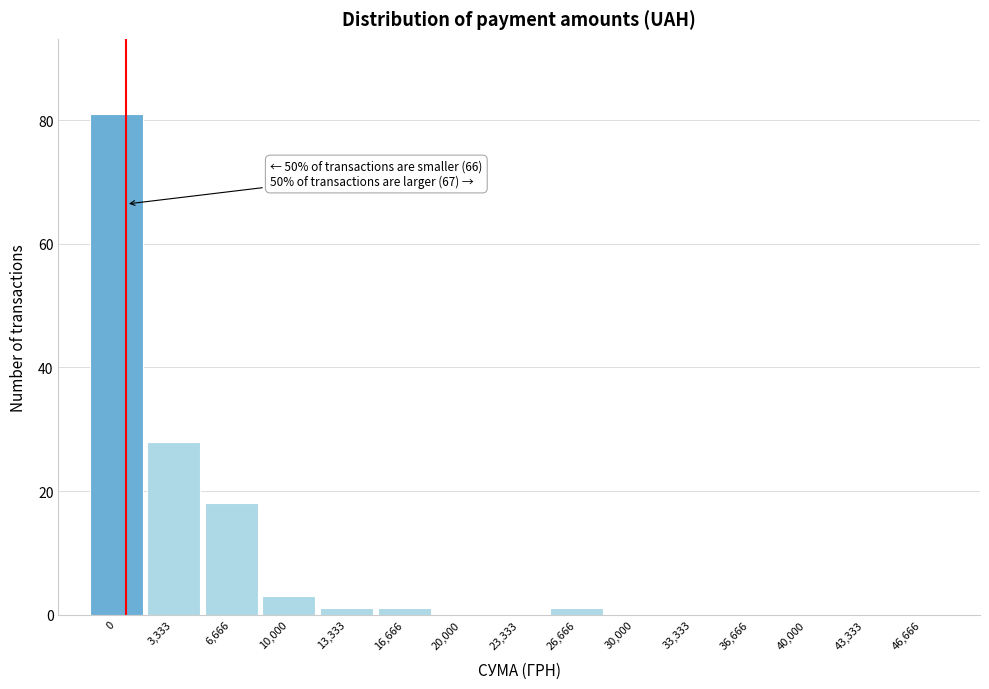

Reading left to right, what are all the values shown in this chart?

0=81	3,333=28	6,666=18	10,000=3	13,333=1	16,666=1	20,000=0	23,333=0	26,666=1	30,000=0	33,333=0	36,666=0	40,000=0	43,333=0	46,666=0